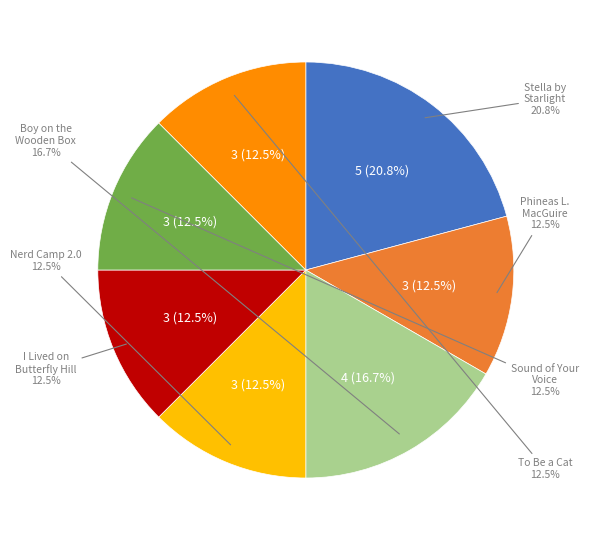

How many slices are in this pie chart?

7